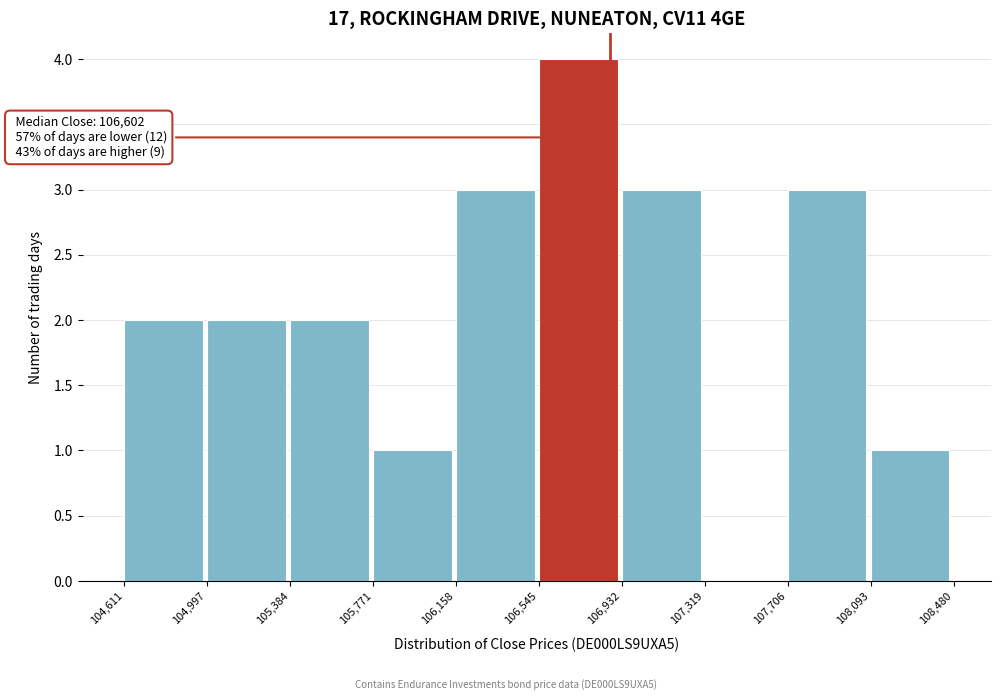

Over which range of the x-axis is the bar tallest?

106,545 to 106,932